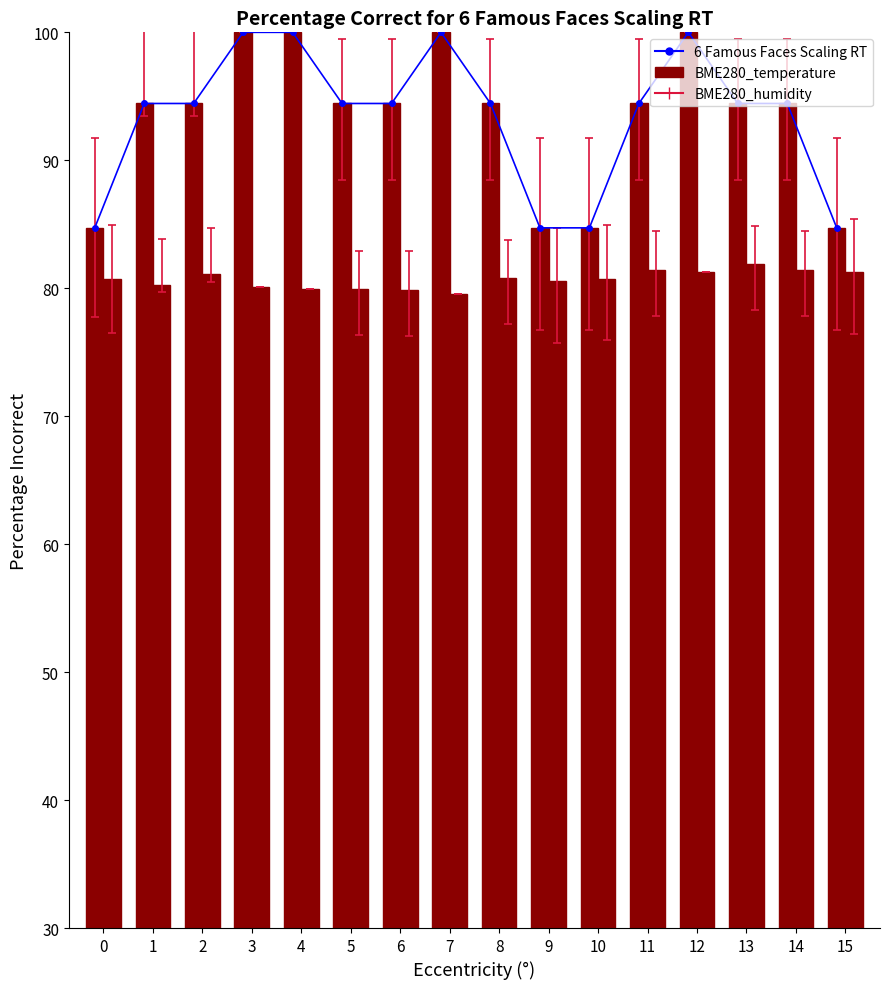

Reading left to right, transcribe all the data shown in this chart.

6 Famous Faces Scaling RT: 0=84.7	1=94.4	2=94.4	3=100.0	4=100.0	5=94.4	6=94.4	7=100.0	8=94.4	9=84.7	10=84.7	11=94.4	12=100.0	13=94.4	14=94.4	15=84.7
BME280_temperature: 0=84.7	1=94.4	2=94.4	3=100.0	4=100.0	5=94.4	6=94.4	7=100.0	8=94.4	9=84.7	10=84.7	11=94.4	12=100.0	13=94.4	14=94.4	15=84.7
BME280_humidity: 0=80.7	1=80.3	2=81.1	3=80.1	4=80.0	5=80.0	6=79.9	7=79.6	8=80.8	9=80.5	10=80.7	11=81.4	12=81.2	13=81.9	14=81.4	15=81.2